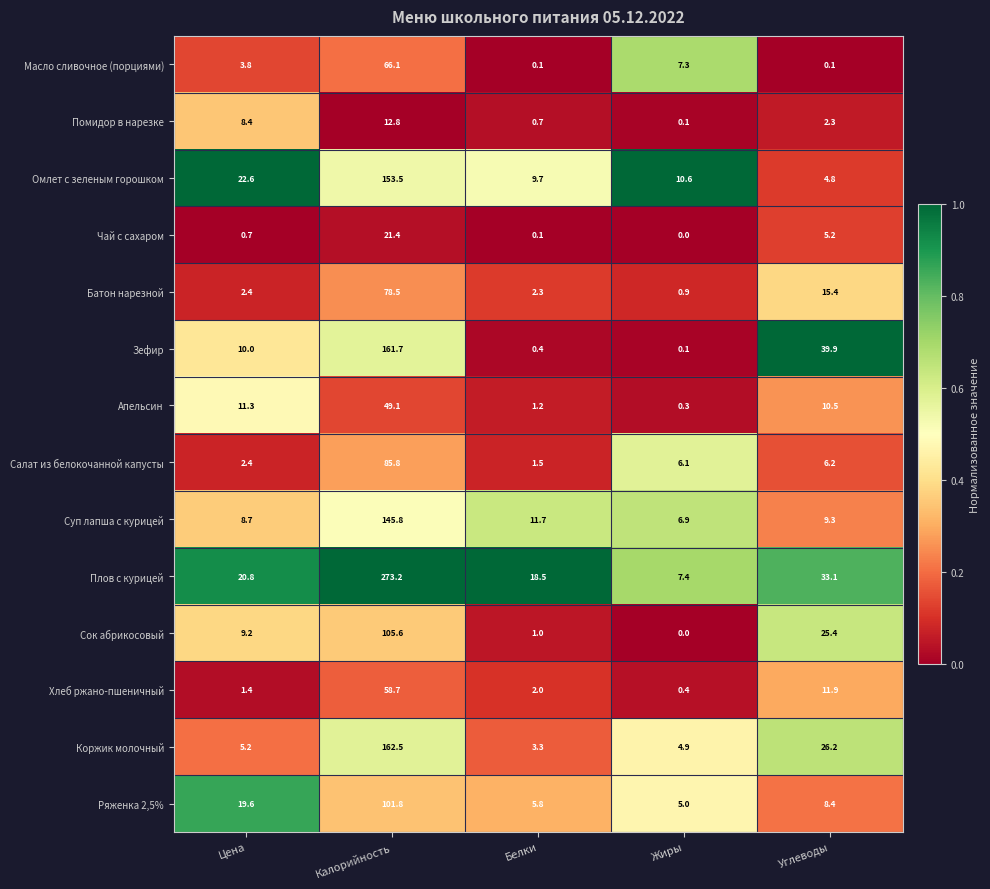

What is the difference between the highest and lowest values at Жиры?

10.6